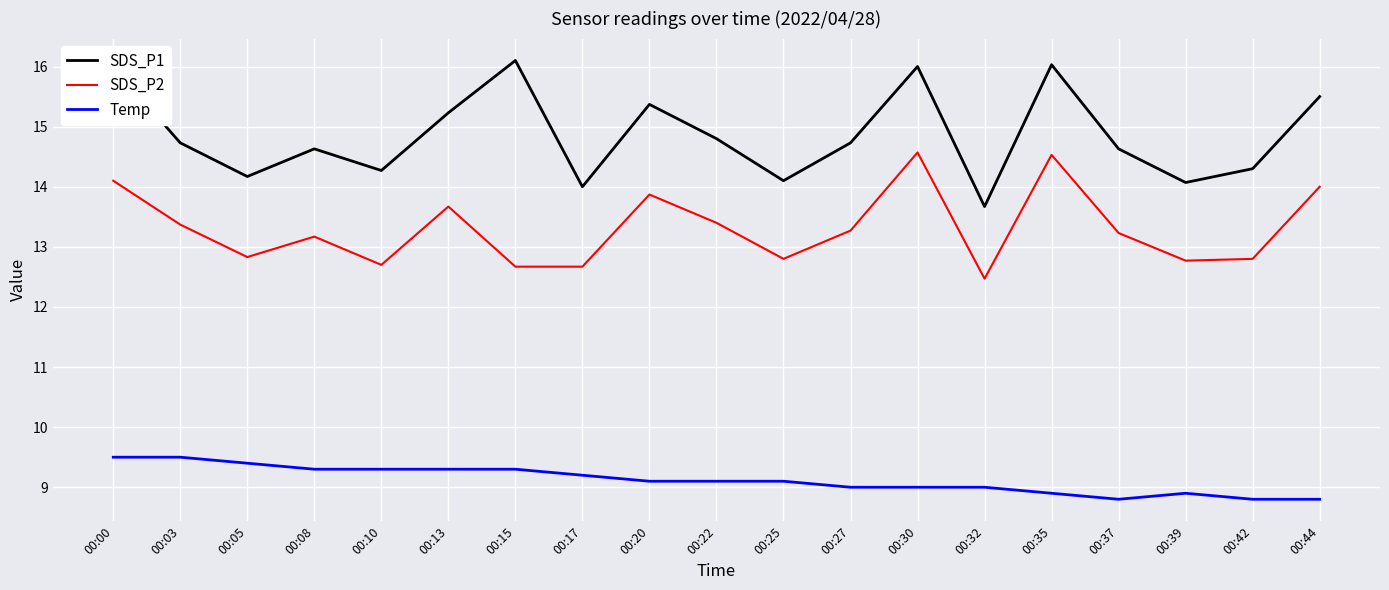

True or false: SDS_P2 has a value of 13.9 at 00:20.

True